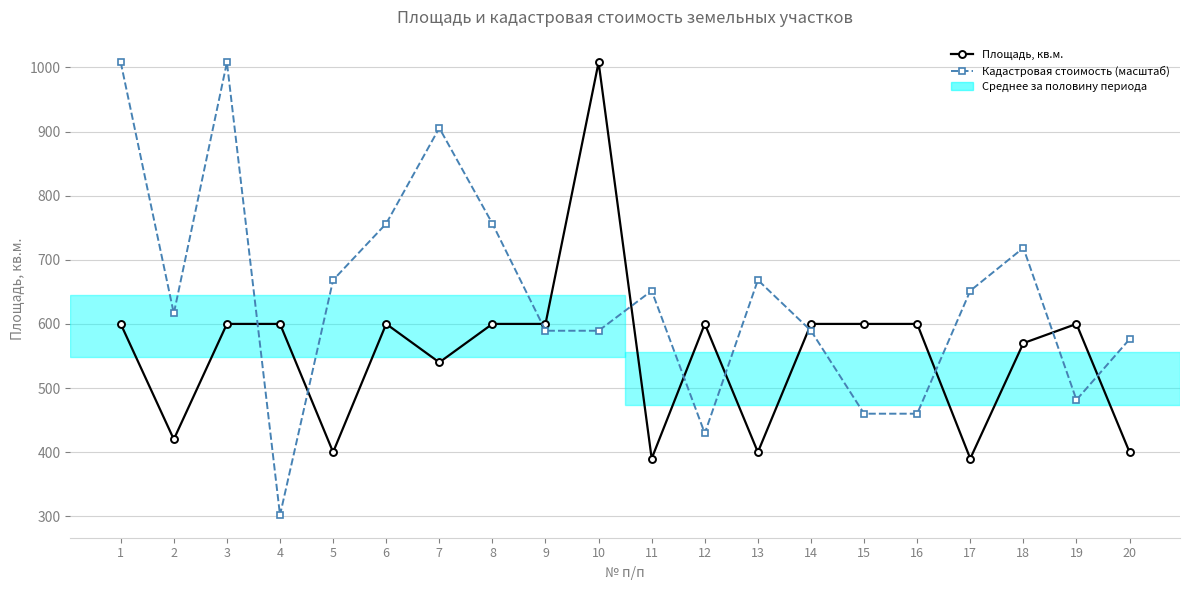

How many distinct data groups are displayed?

2